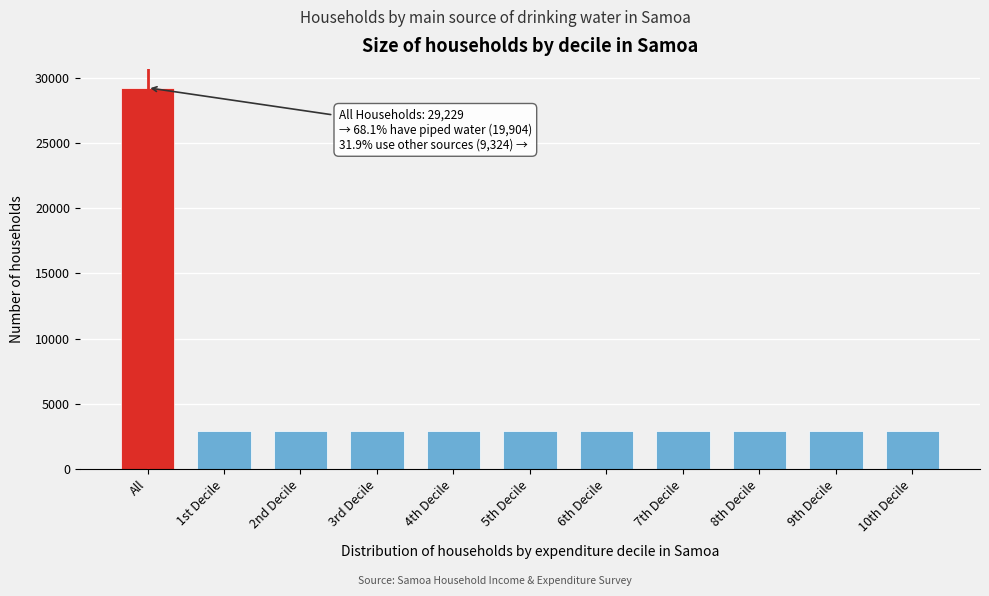

What is the sum of the values at All and 1st Decile?

32150